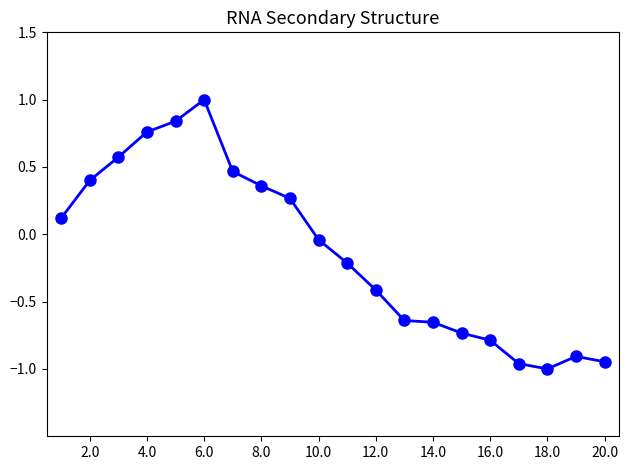

Count the number of categories in the chart.

20